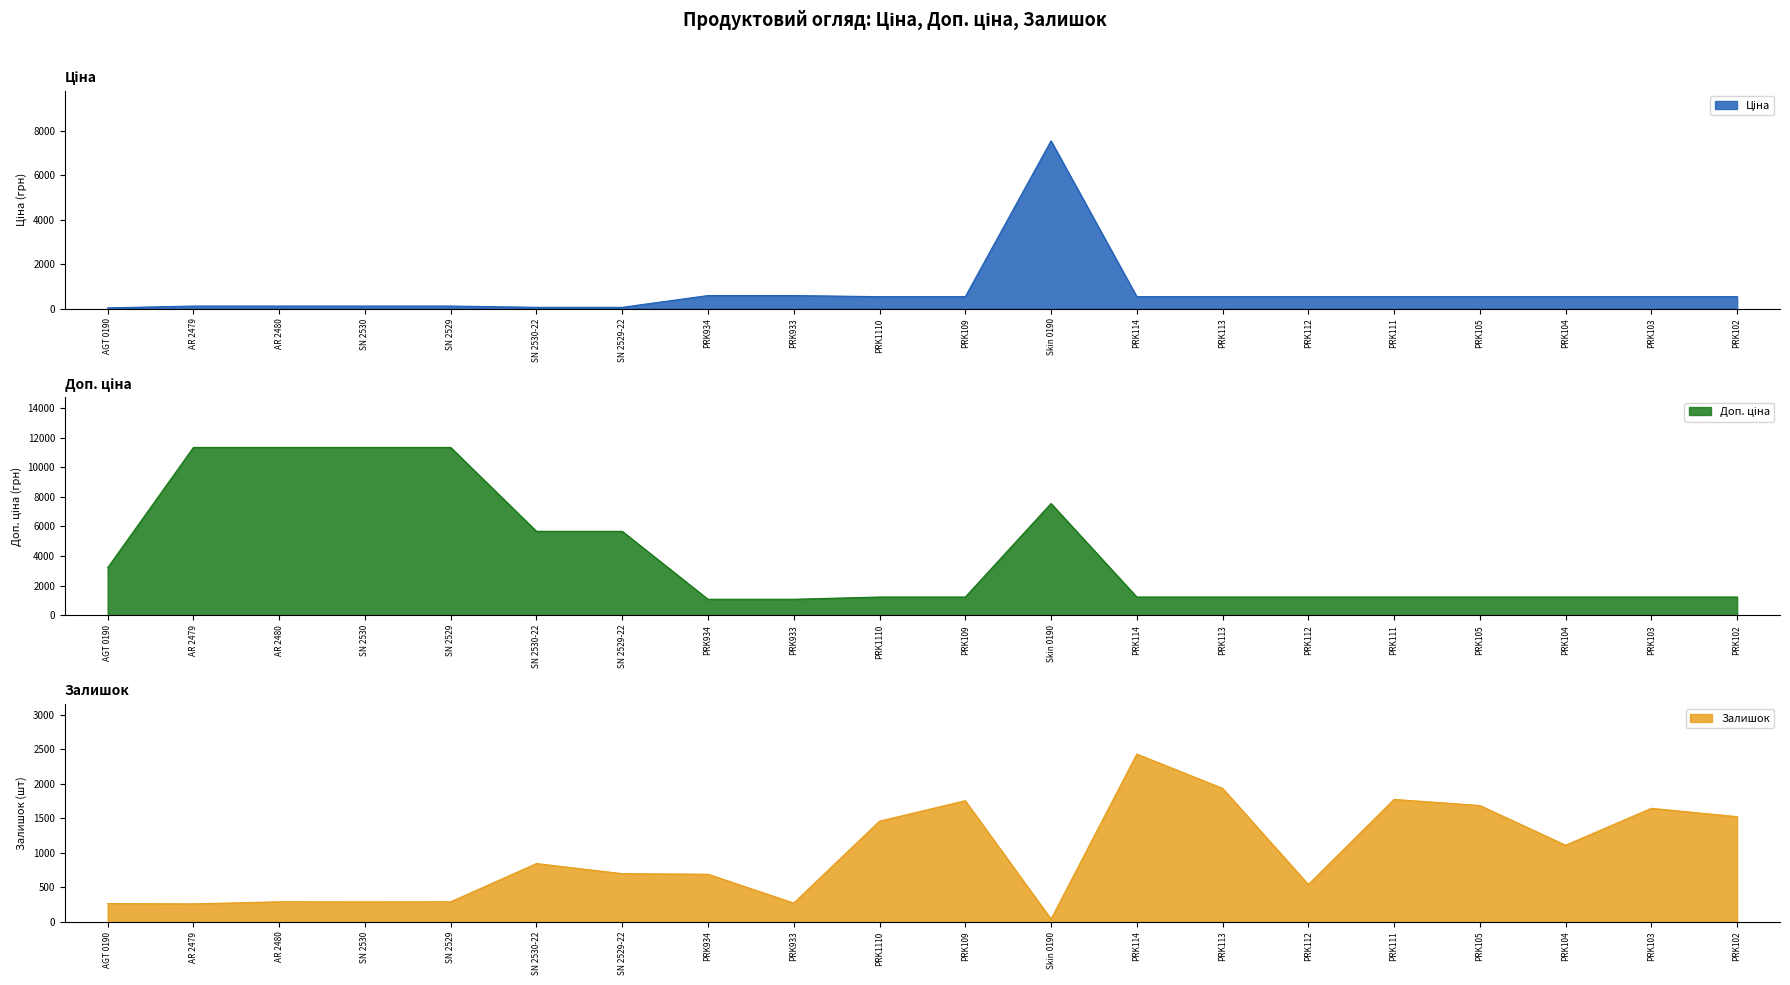

Which category has the lowest value in the Залишок series?

Skin 0190